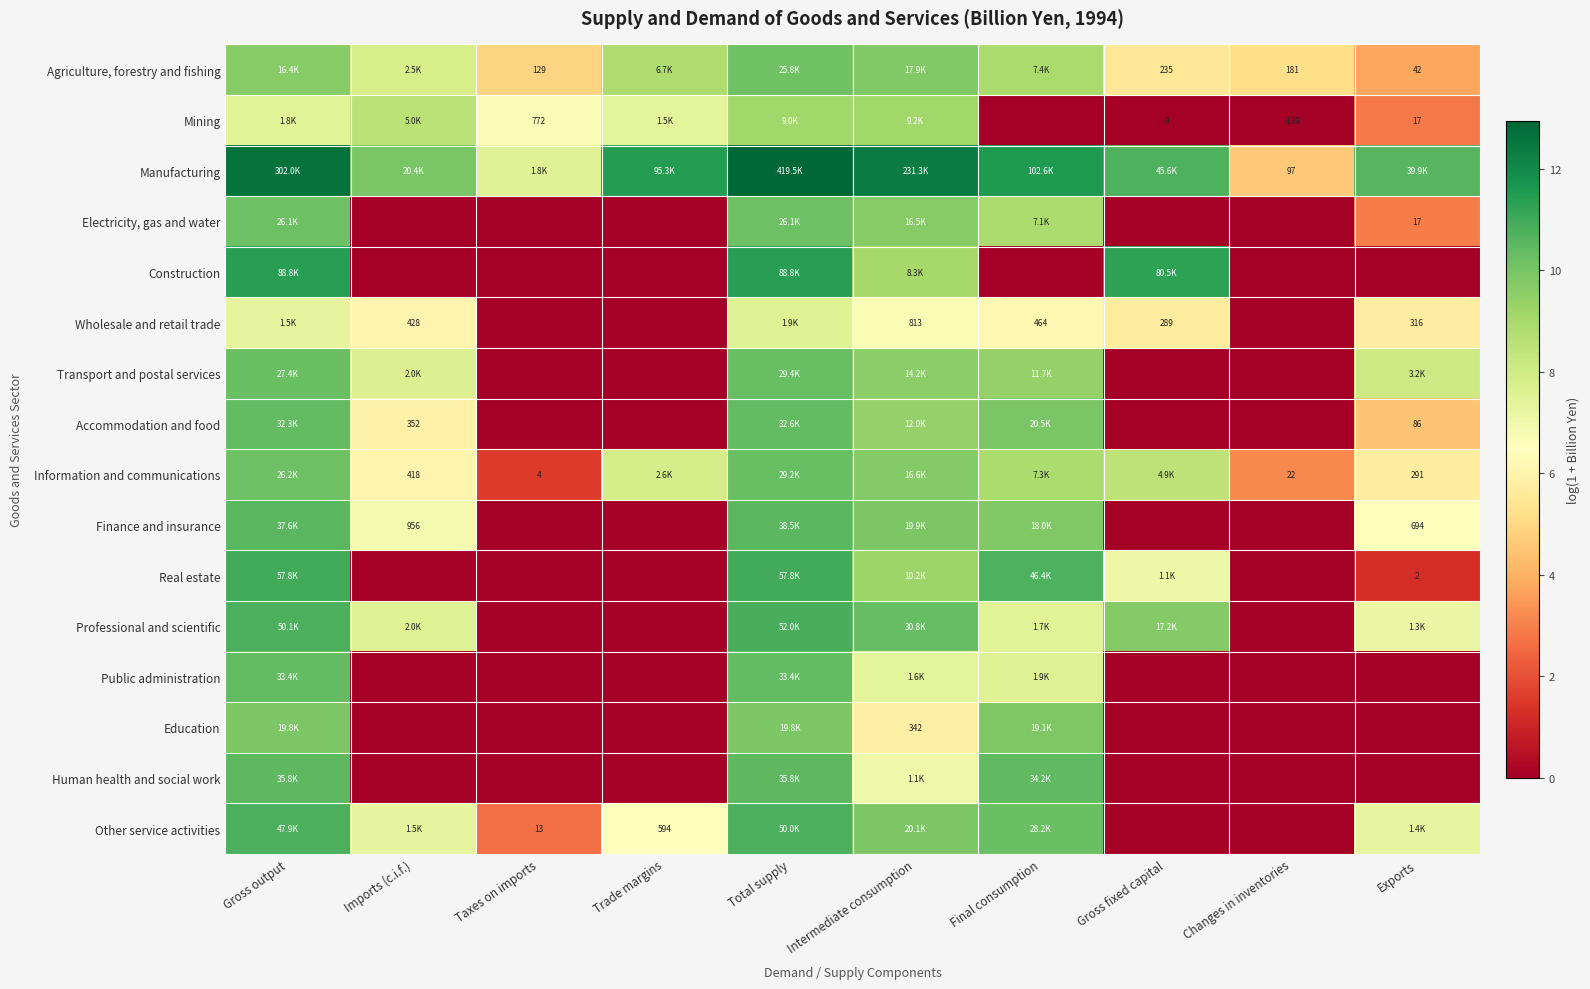

What is the sum of the Education values at Gross output and Intermediate consumption?

15.7